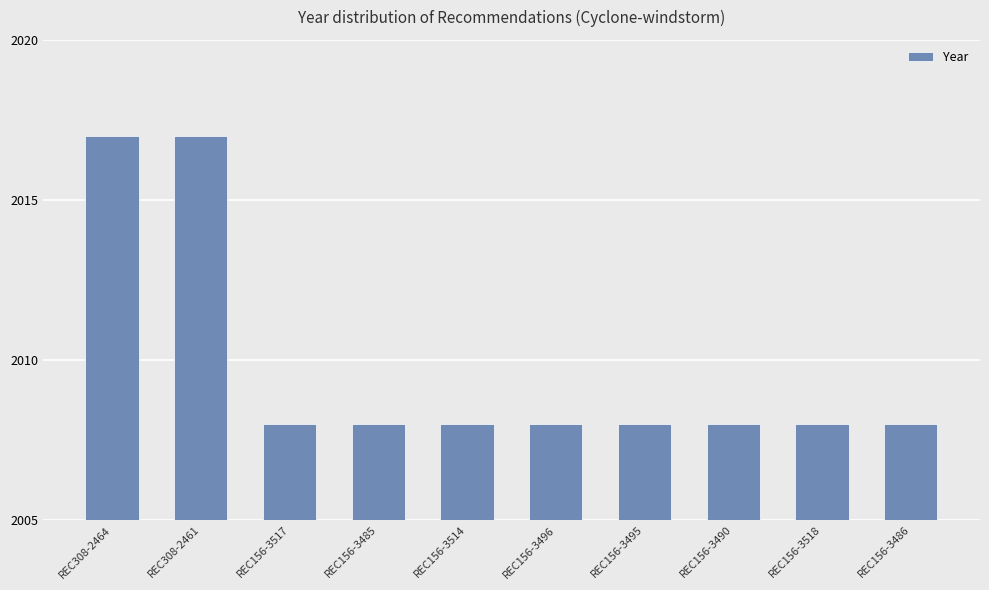

What is the ratio of the value at REC156-3490 to the value at REC156-3495?

1.0